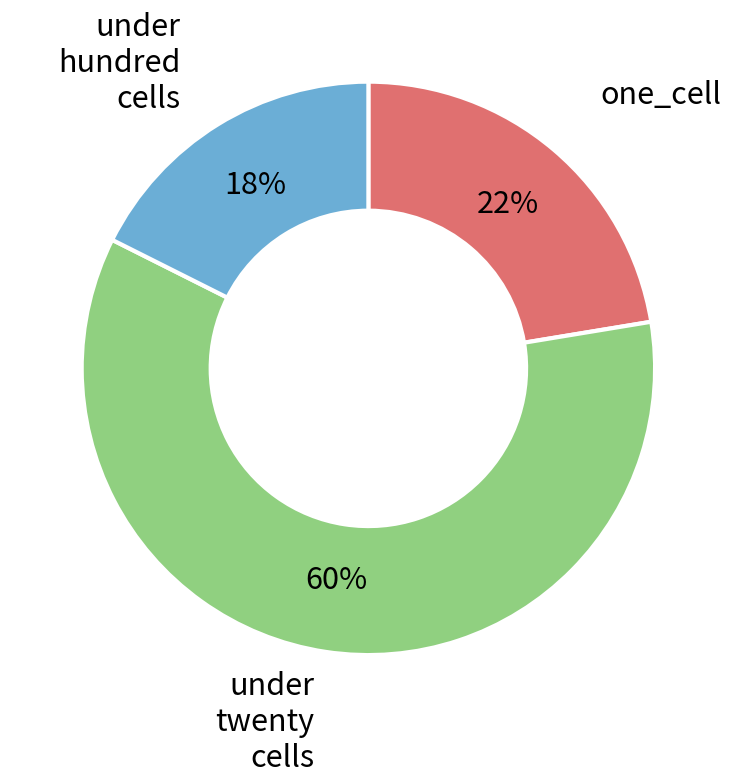

Is there any slice that represents more than half of the pie?

Yes